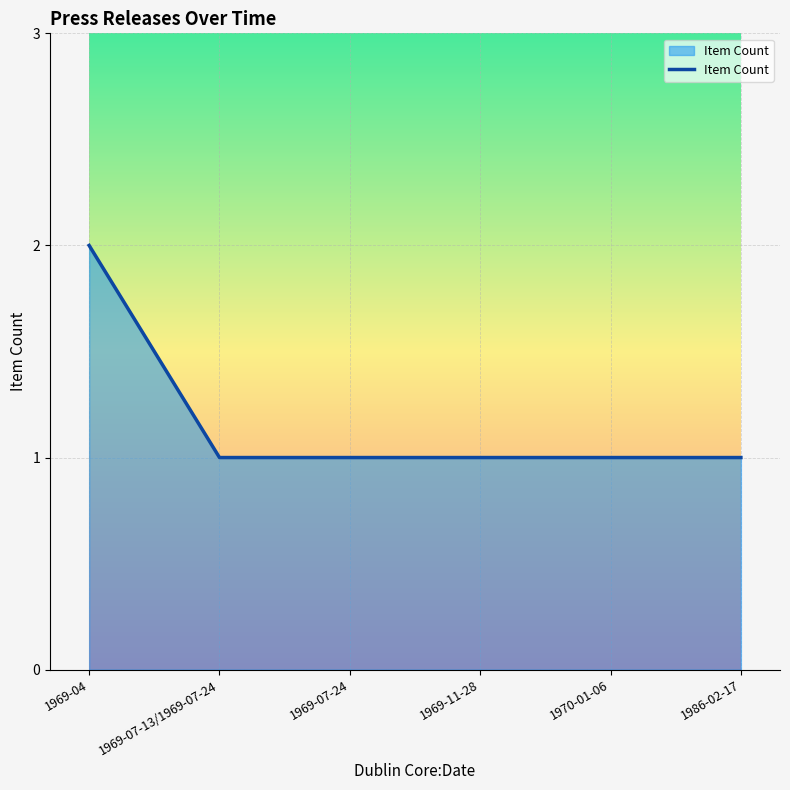

What is the average value?

1